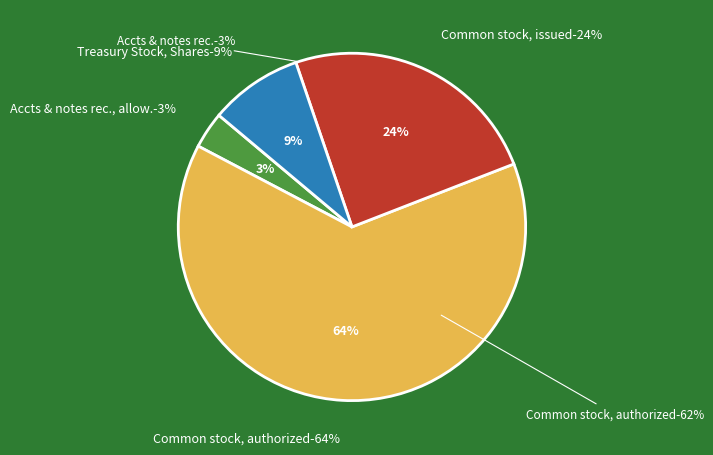

How many slices are in this pie chart?

4